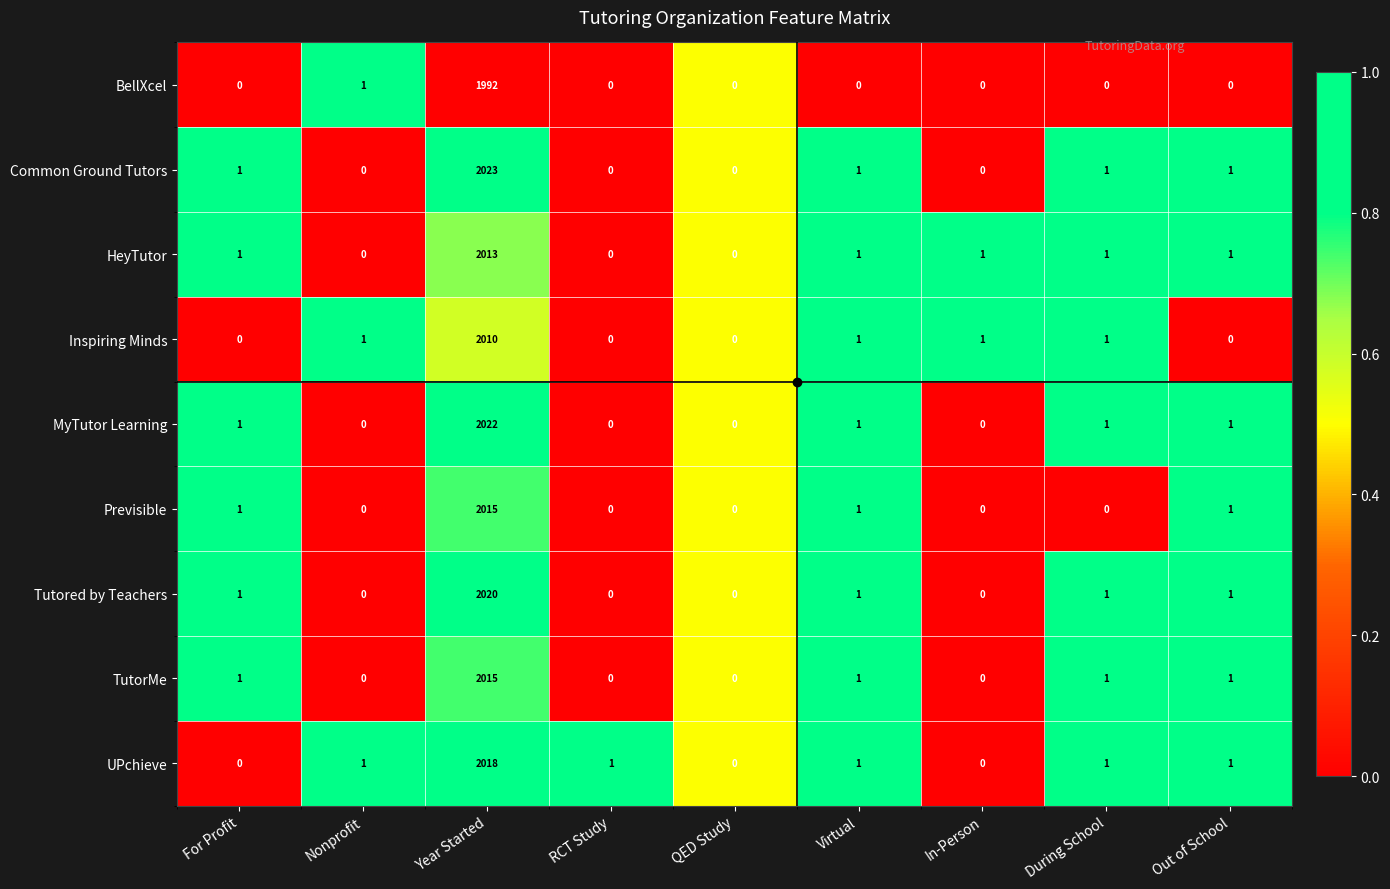

The value of BellXcel at Out of School is 0. True or false?

True